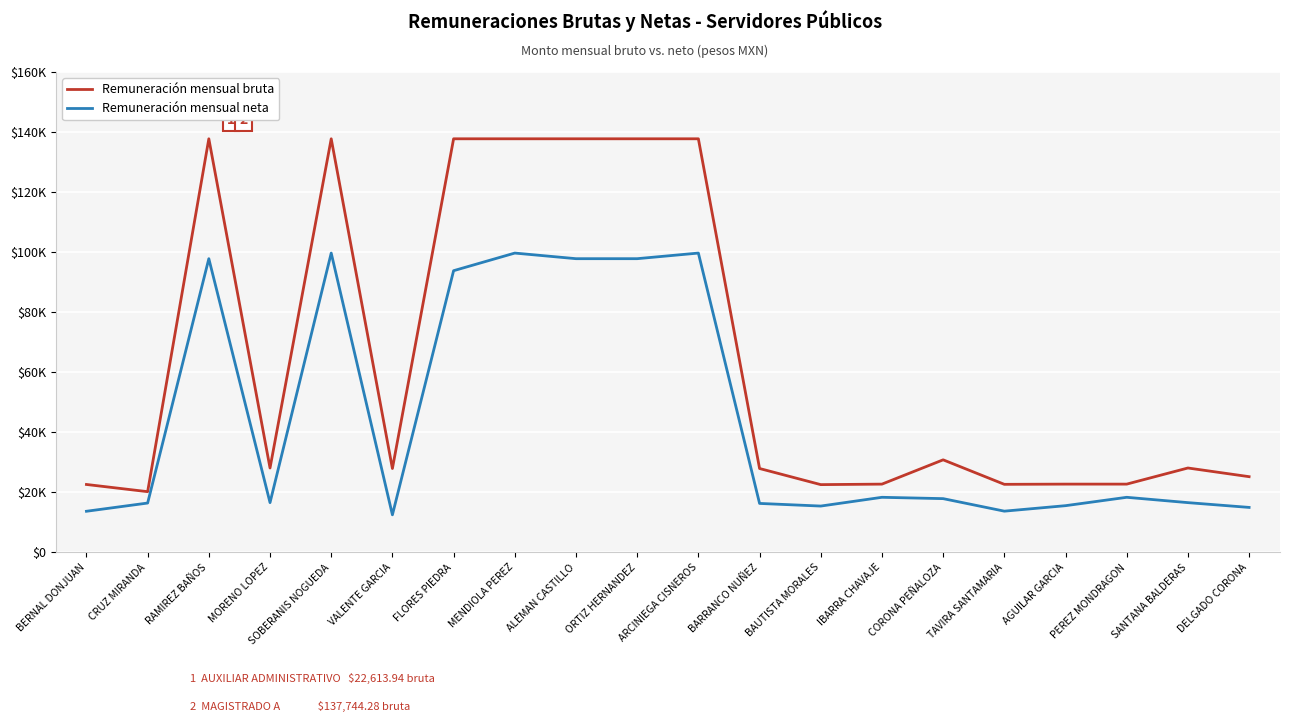

What is the label of the 1st point from the right?

DELGADO CORONA